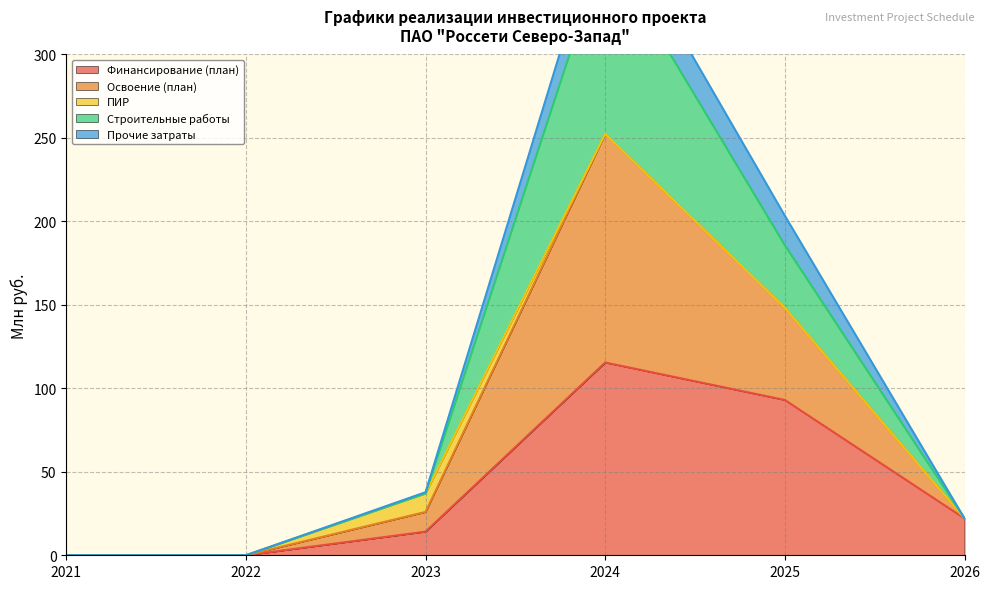

Which category has the lowest value across all series?

2021